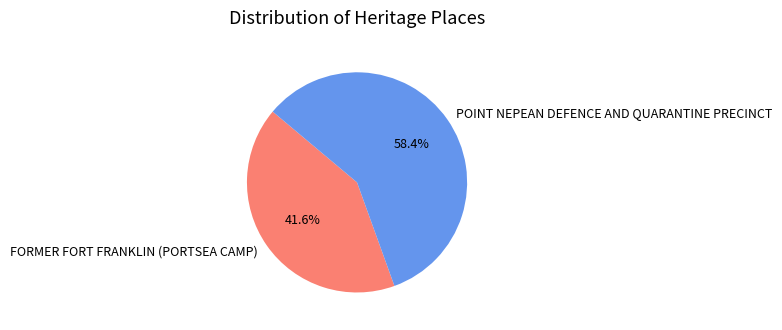

How many segments does this pie chart have?

2